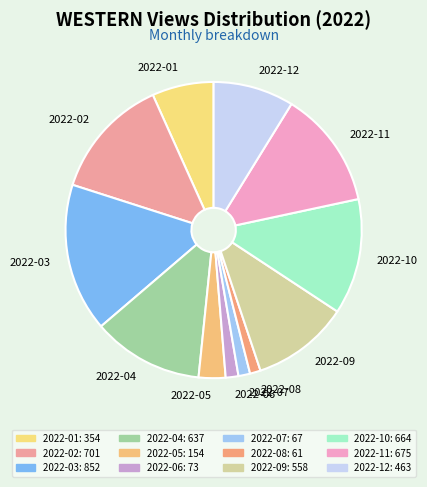

Which category has the biggest portion of the pie?

2022-03